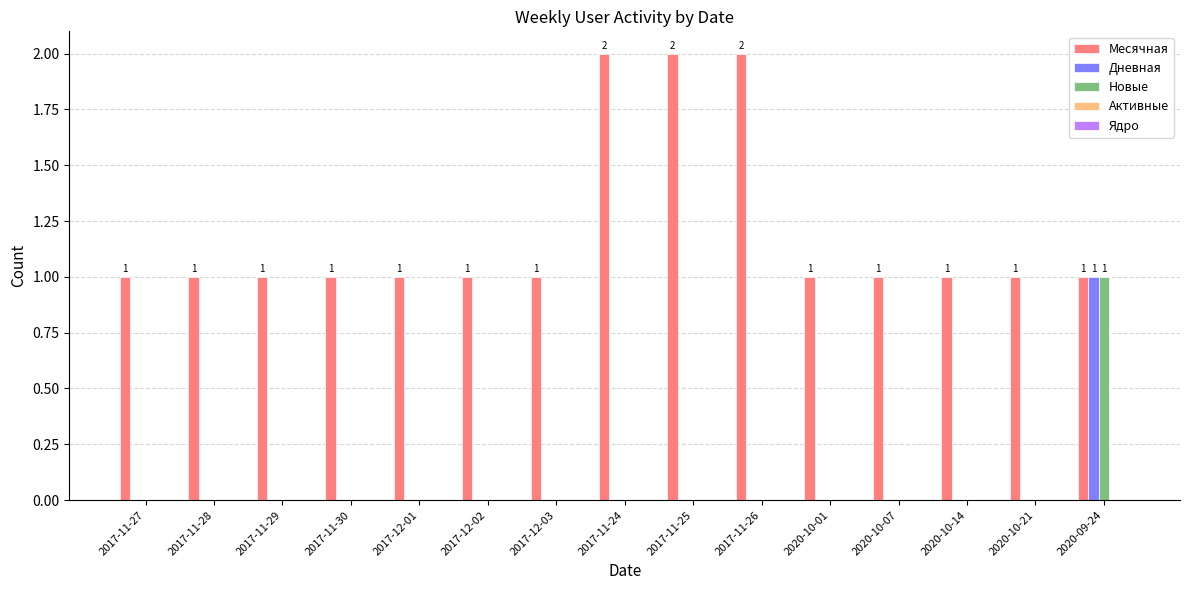

The Месячная series shows 1 at 2020-09-24. True or false?

True